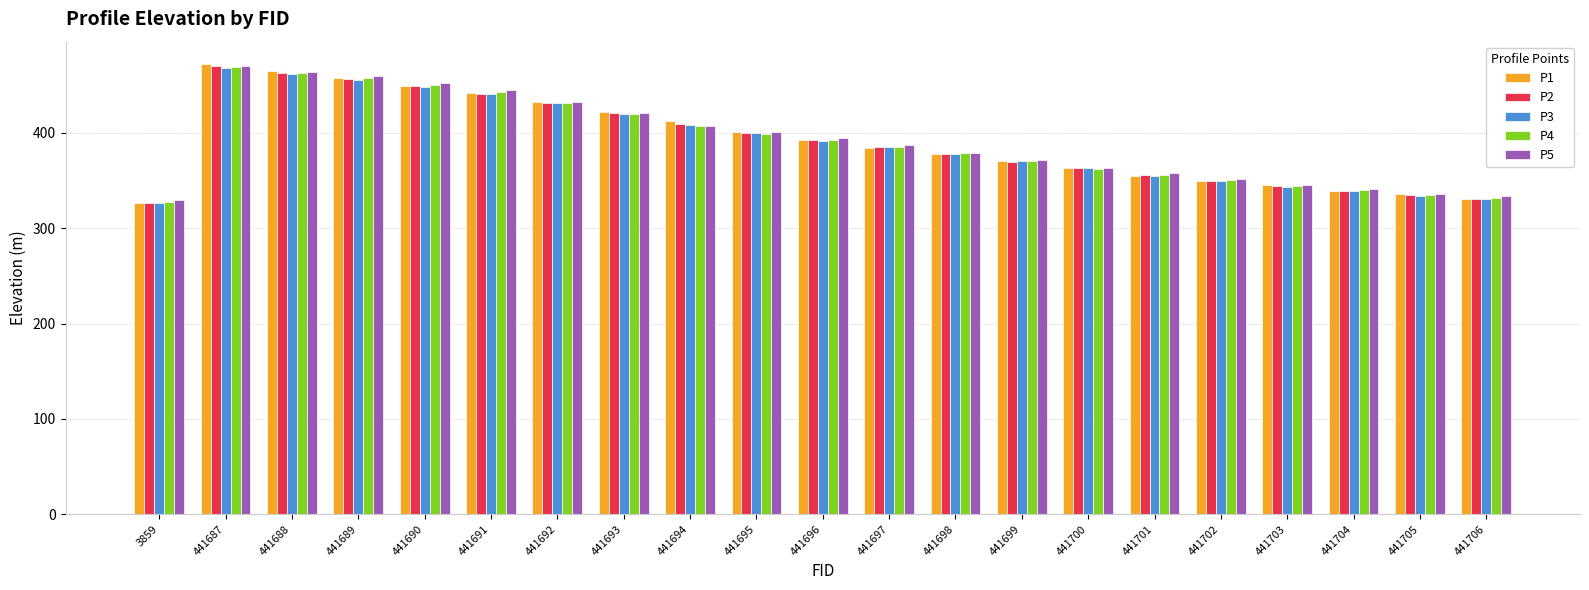

Reading left to right, transcribe all the data shown in this chart.

P1: 326.7	472.0	465.0	457.8	449.6	441.4	432.2	421.5	412.3	400.6	392.9	384.2	377.6	370.1	363.5	354.6	349.7	345.2	339.5	335.4	330.8
P2: 326.2	470.1	463.1	456.2	448.7	441.0	431.2	420.5	409.8	399.4	392.3	384.9	377.9	369.8	363.5	355.3	349.4	343.8	338.9	334.5	331.0
P3: 326.2	468.3	461.8	455.9	448.4	440.8	430.9	420.1	408.2	399.5	391.7	385.0	378.2	370.6	362.9	355.1	349.4	343.4	338.5	334.2	330.8
P4: 327.2	468.8	462.7	457.5	449.8	443.0	430.8	420.1	407.2	399.3	393.0	385.3	378.8	370.6	362.4	356.2	350.2	344.0	339.6	334.4	331.3
P5: 329.2	470.4	464.0	459.2	452.0	445.3	432.4	420.6	407.3	400.9	394.7	387.3	379.4	371.4	362.6	357.5	351.7	345.4	341.6	335.7	333.4